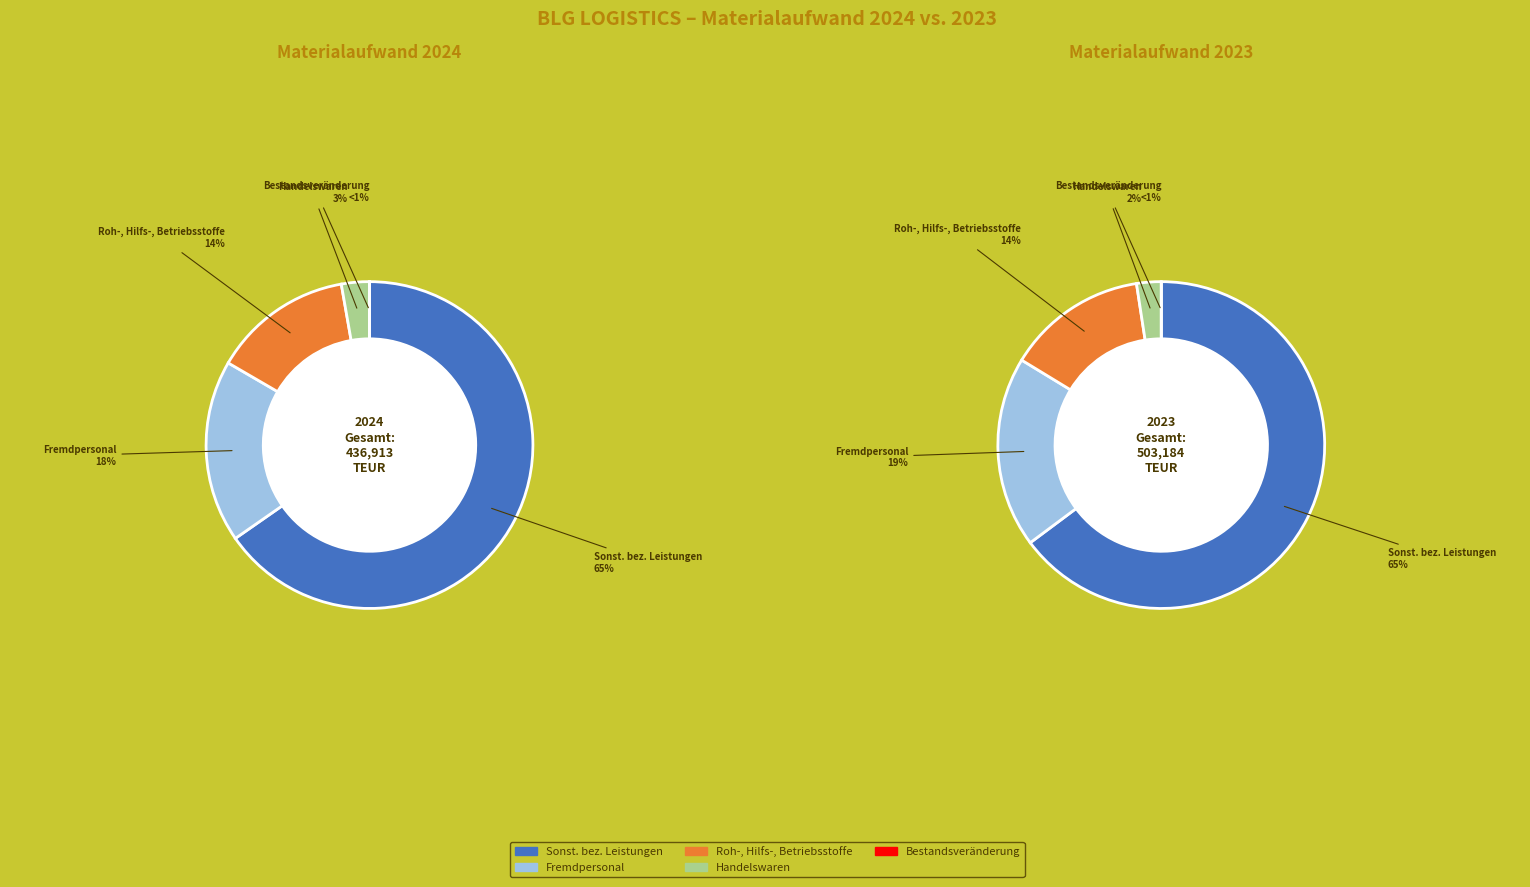

To the nearest percent, what portion does 3 represent?

3%